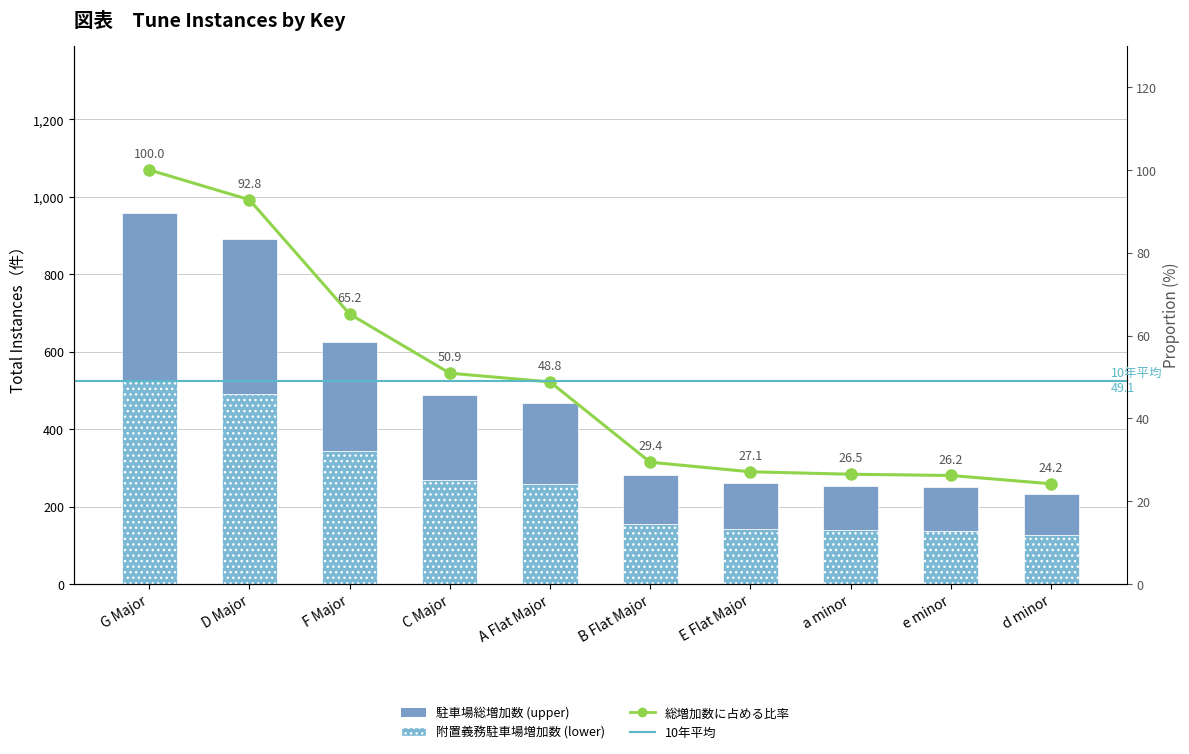

True or false: the data shows 234.6 at E Flat Major.

False